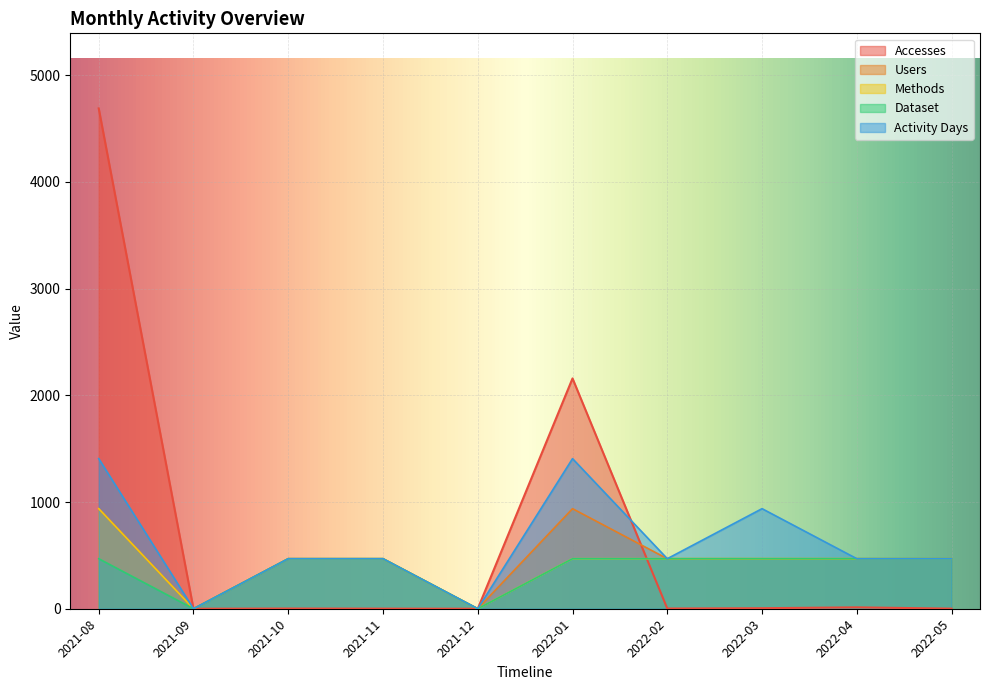

What is the value of the Users point at the 4th from the left?

468.8